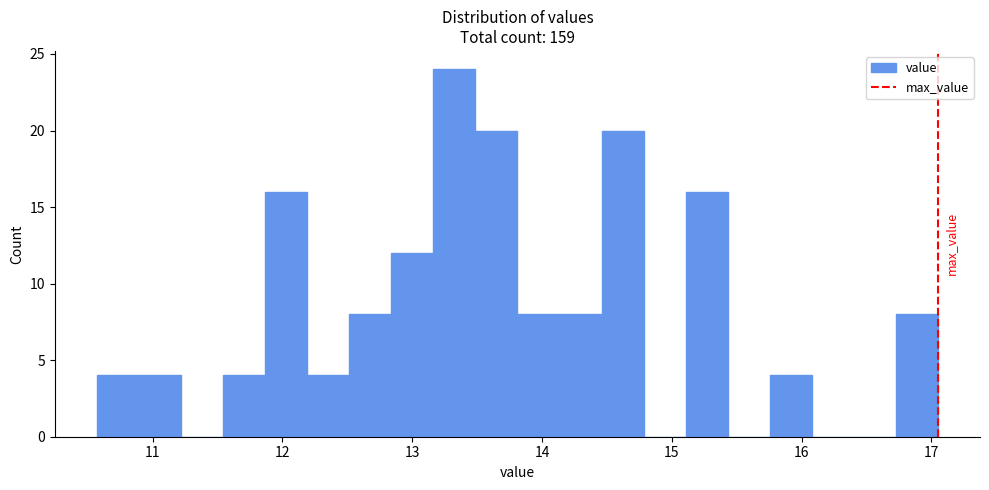

Around what value on the x-axis is the tallest bar? Give the approximate position of its centre, as read against the axis.

13.3